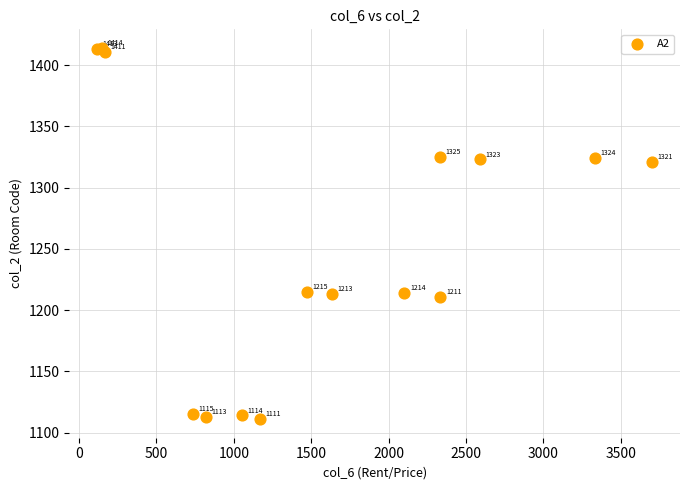

What Y value in the scatter plot is closest to 1262?

1215